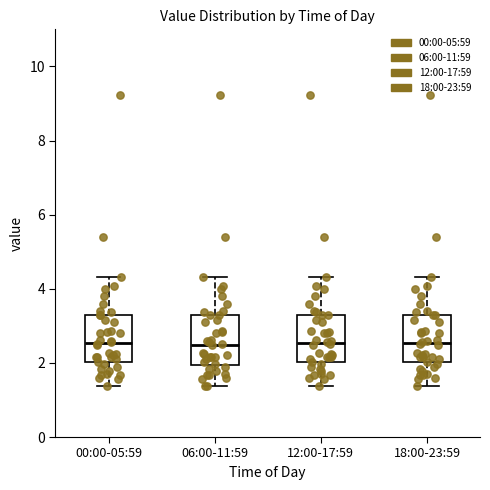

Reading left to right, transcribe this box plot: for each box, give where its median line is, the range the box spans, and where its two whiskers end, as read against the y-axis. The values are not printed on the chart, so give them approximately, as read against the axis.

00:00-05:59: median 2.6, box 2.0 to 3.4, whiskers 1.4 to 4.4
06:00-11:59: median 2.4, box 2.0 to 3.4, whiskers 1.4 to 4.4
12:00-17:59: median 2.6, box 2.0 to 3.4, whiskers 1.4 to 4.4
18:00-23:59: median 2.6, box 2.0 to 3.4, whiskers 1.4 to 4.4